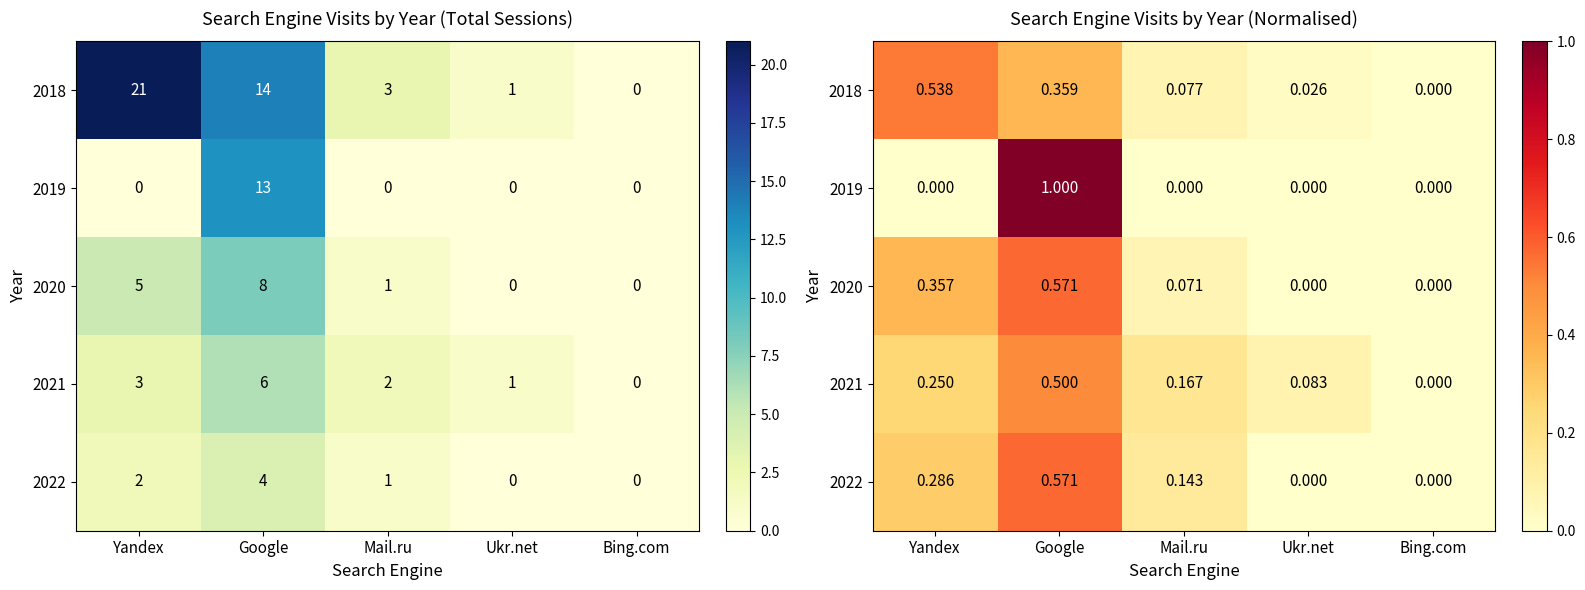

What is the sum of the 2018 values at Google and Ukr.net?

0.4